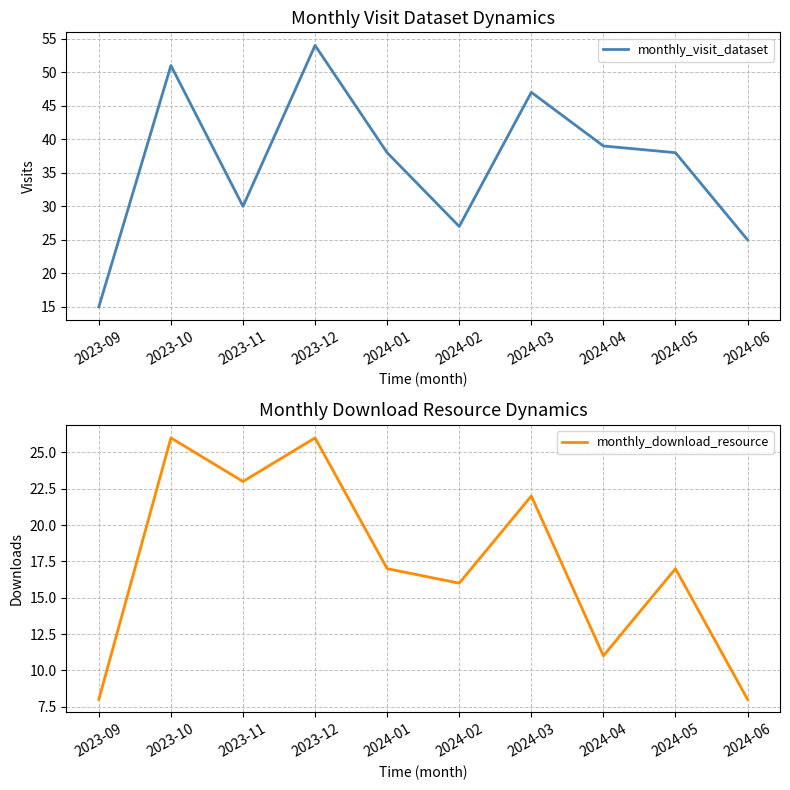

True or false: monthly_download_resource and monthly_visit_dataset intersect in this chart.

False